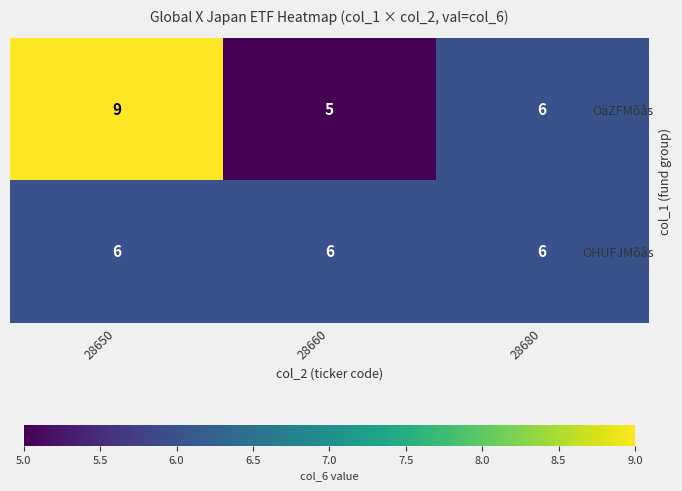

What is the approximate value of OäZFMõâs at 28650?

9